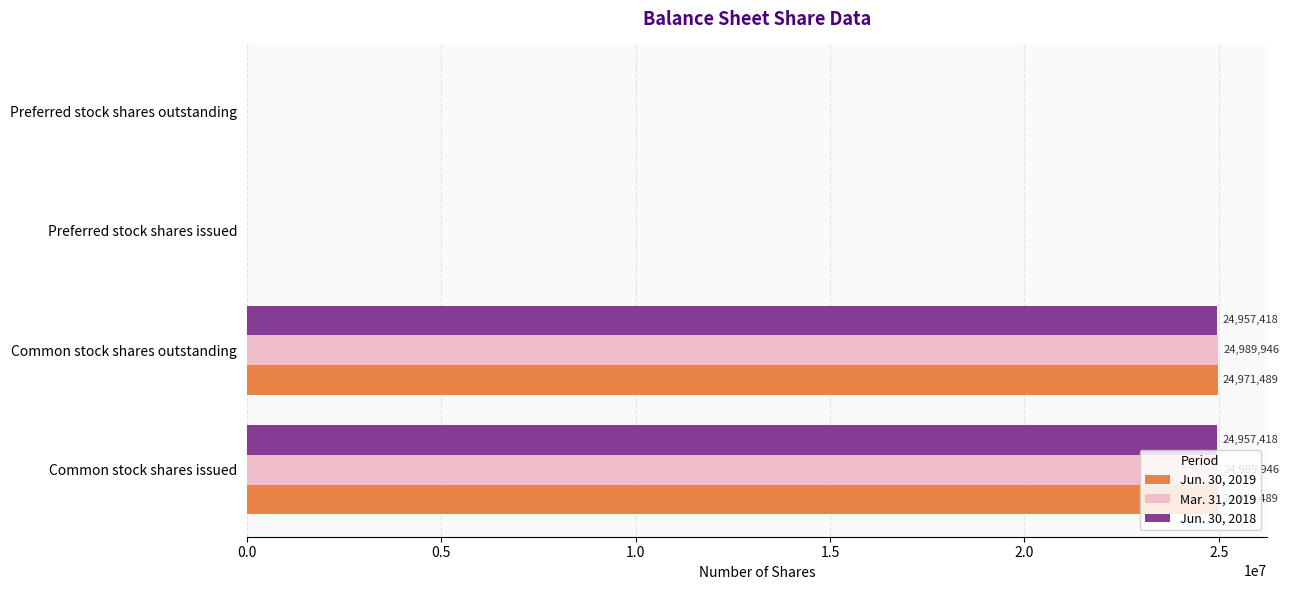

Count the number of categories in the chart.

4